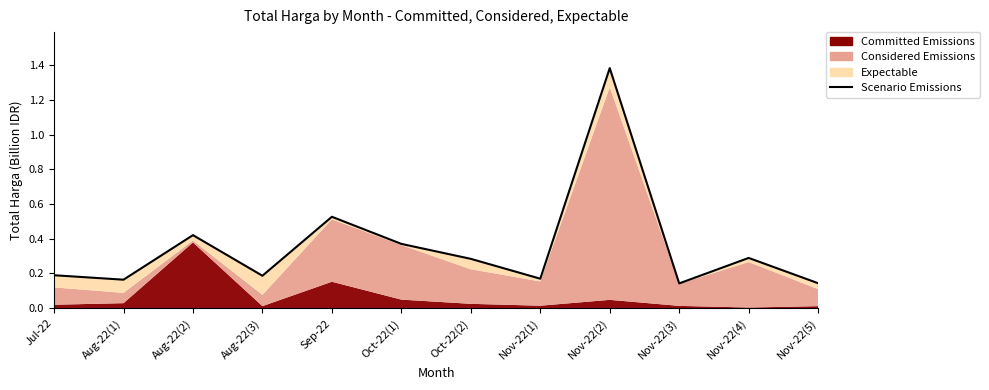

Reading left to right, what are all the values shown in this chart?

0.2	0.2	0.4	0.2	0.5	0.4	0.3	0.2	1.4	0.1	0.3	0.1